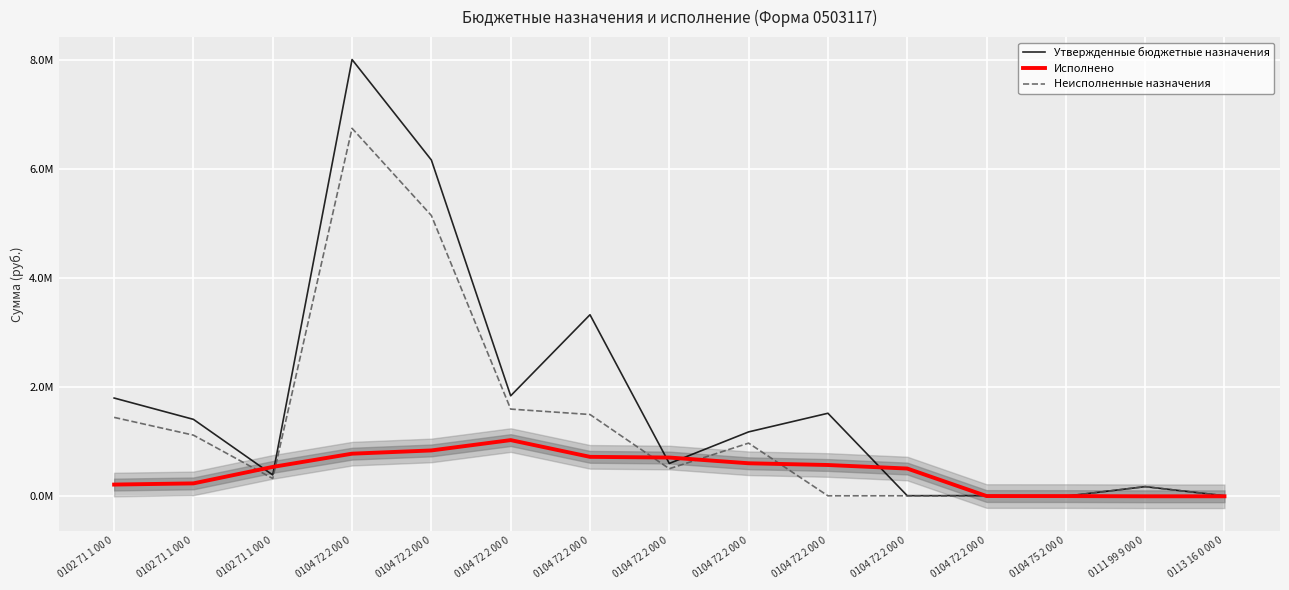

What is the difference between the second highest and minimum values in the Неисполненные назначения series?

5149258.1